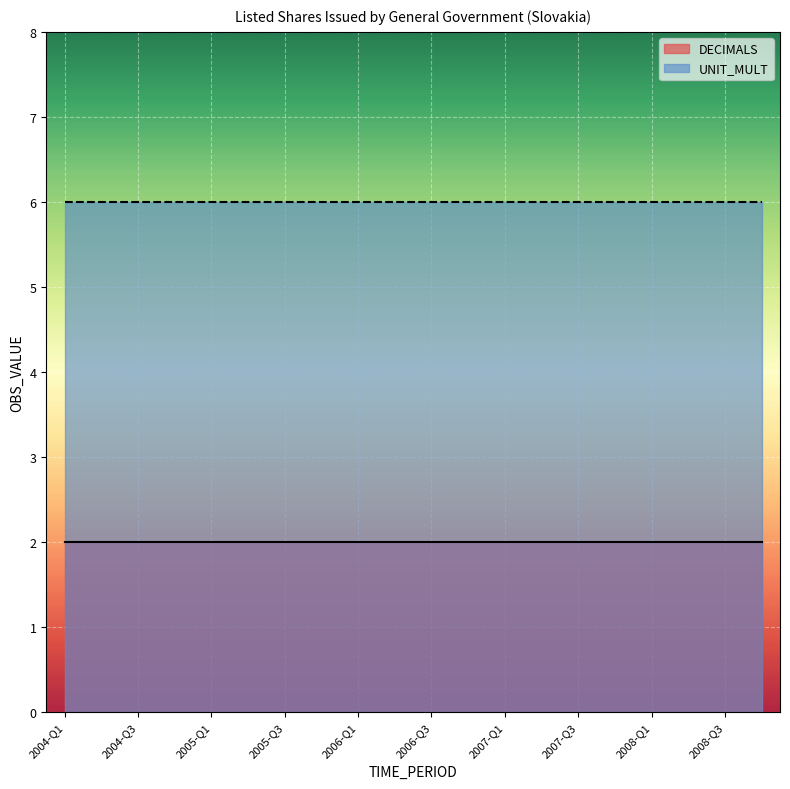

The value of DECIMALS at 2007-Q3 is 2. True or false?

True